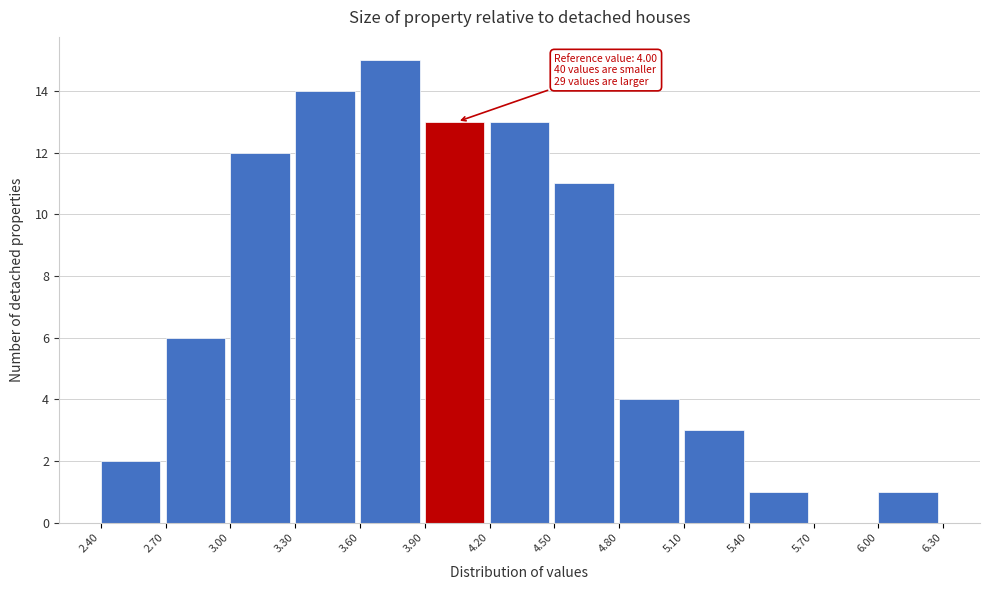

Which range on the x-axis has the tallest bar?

3.60 to 3.90